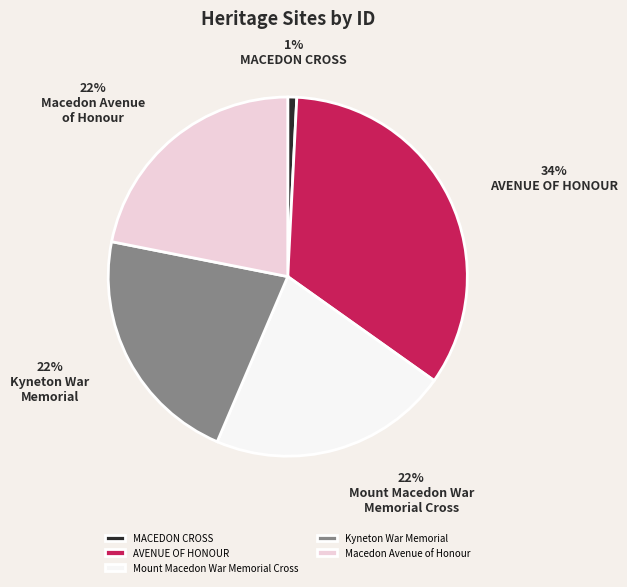

Which has a higher value, Macedon Avenue of Honour or MACEDON CROSS?

Macedon Avenue of Honour